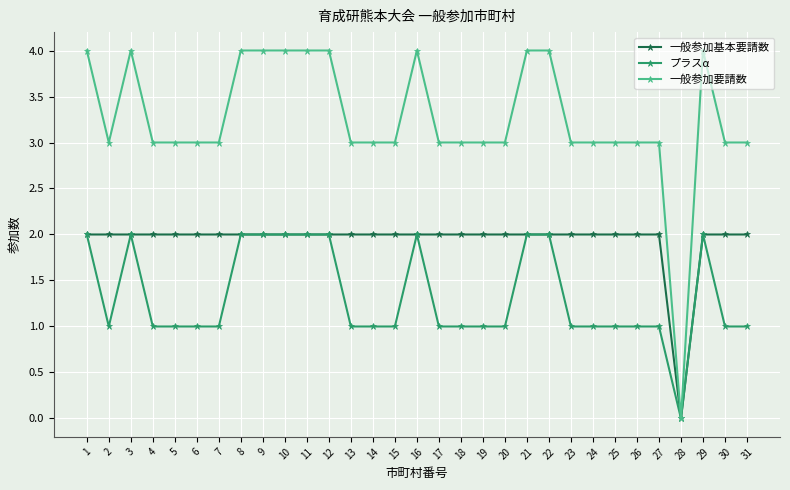

Count the 一般参加基本要請数 values in the range 2 to 3.

30